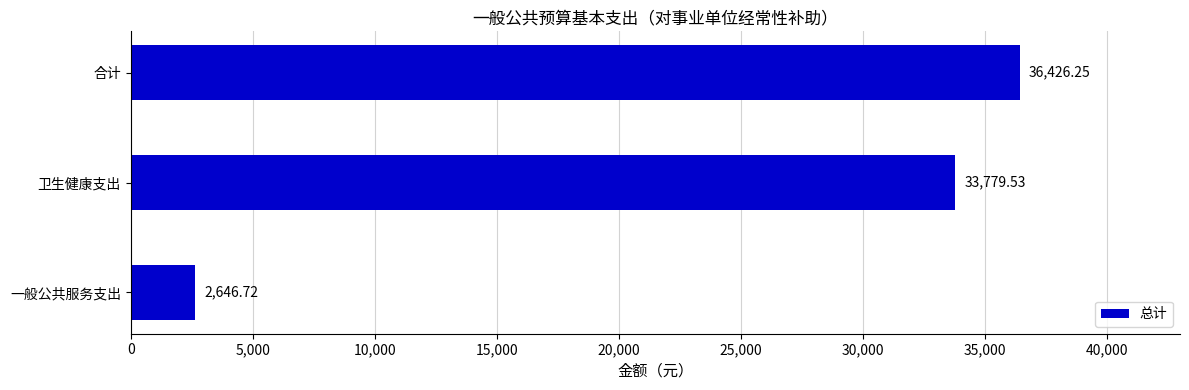

What is the sum of all values?

72852.5